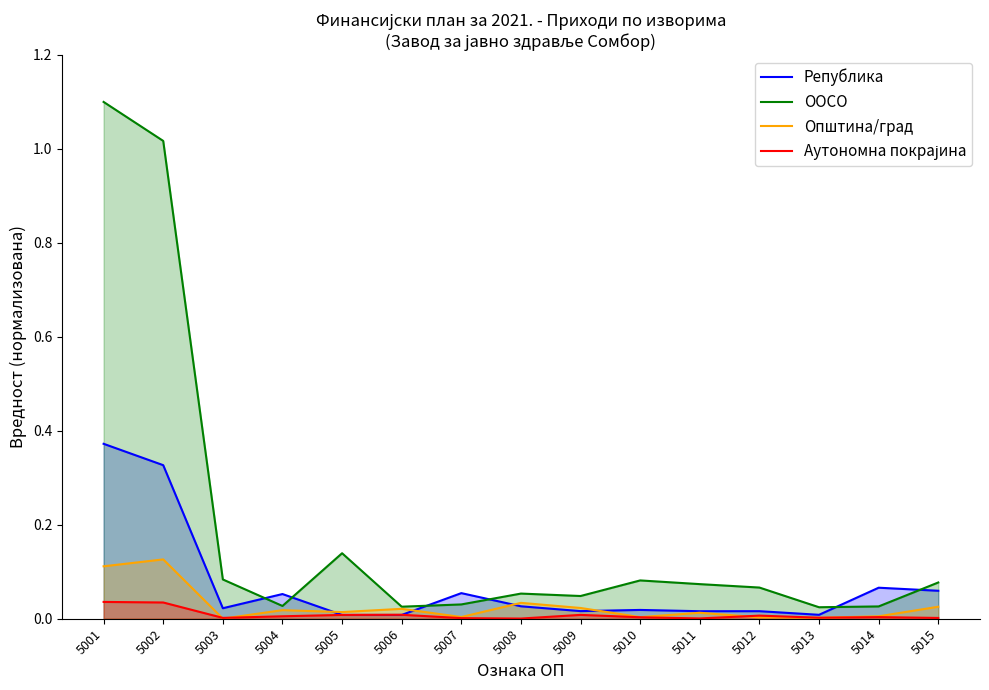

Count the number of categories in the chart.

15